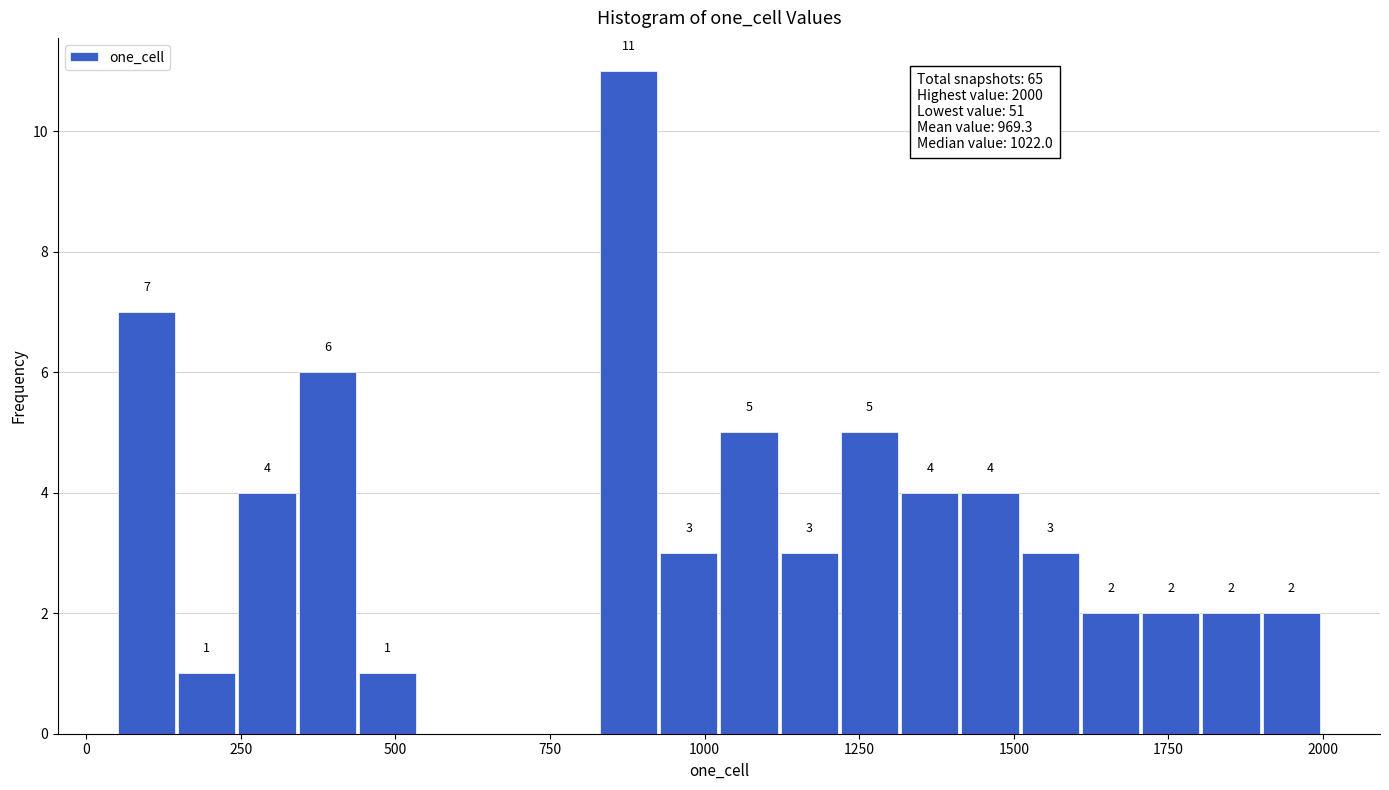

Read against the x-axis, roughly where is the centre of the tallest bar?

900